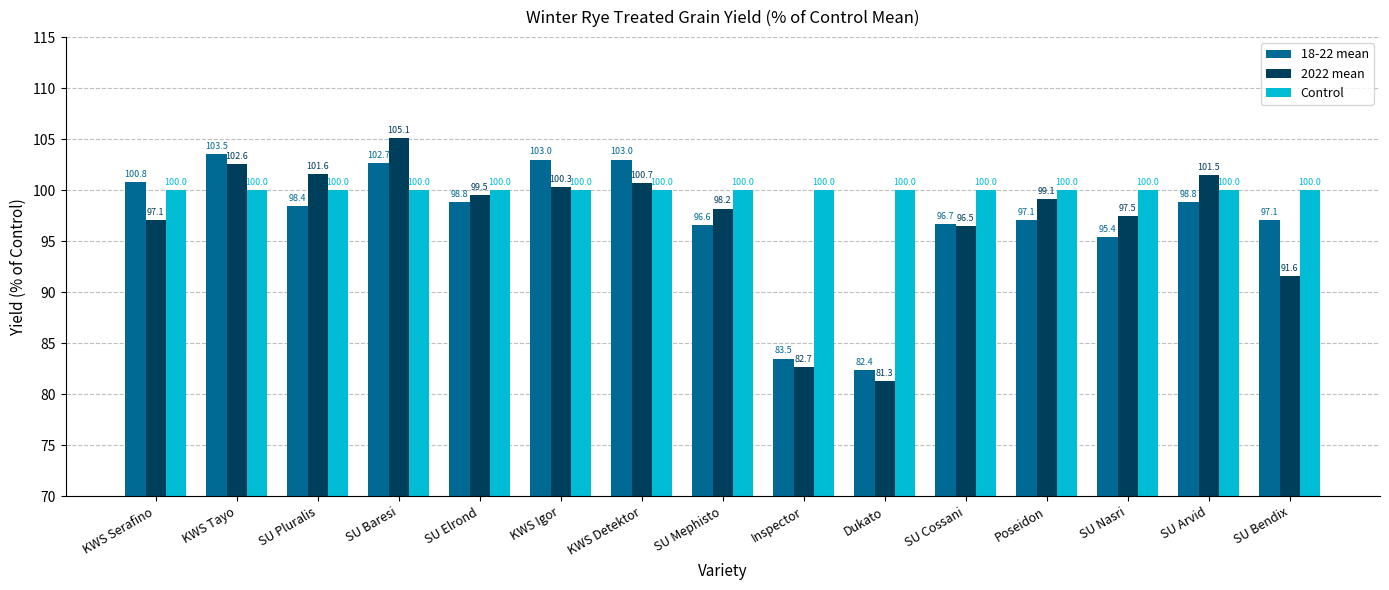

True or false: 2022 mean has a value of 47.9 at Dukato.

False